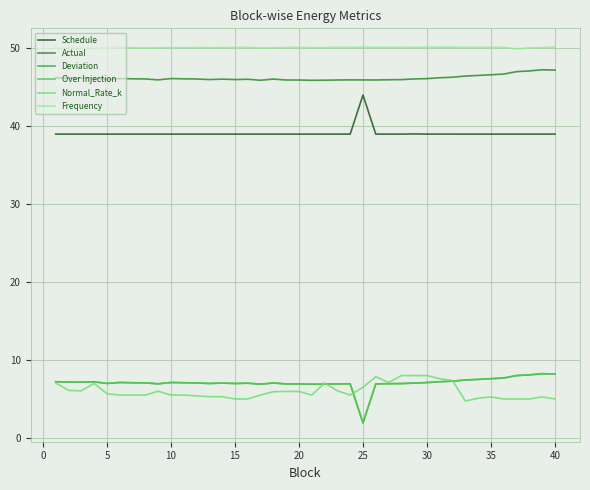

Is this an area chart (filled region under the line)?

No